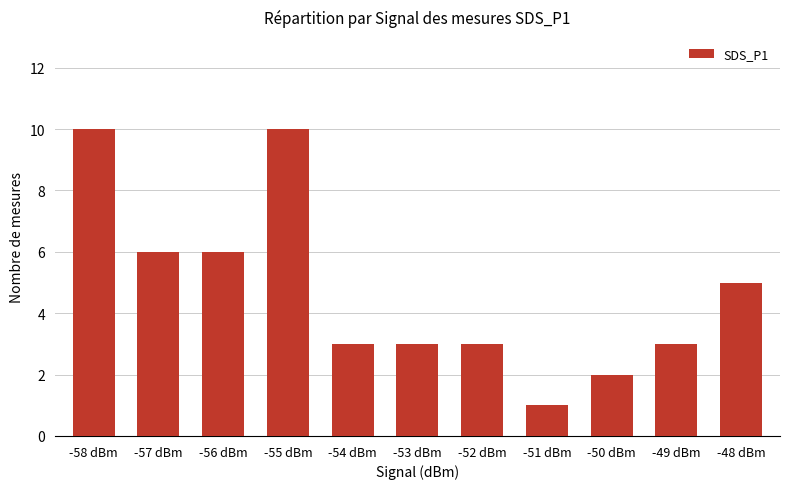

What is the minimum value shown in the chart?

1